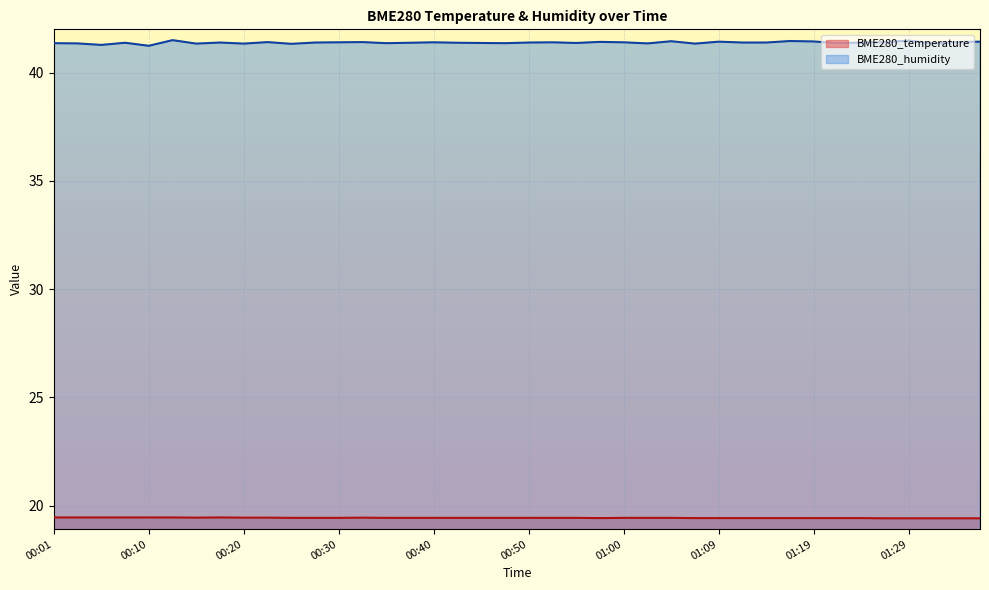

True or false: BME280_temperature has more than 2 points higher than both neighbors.

False